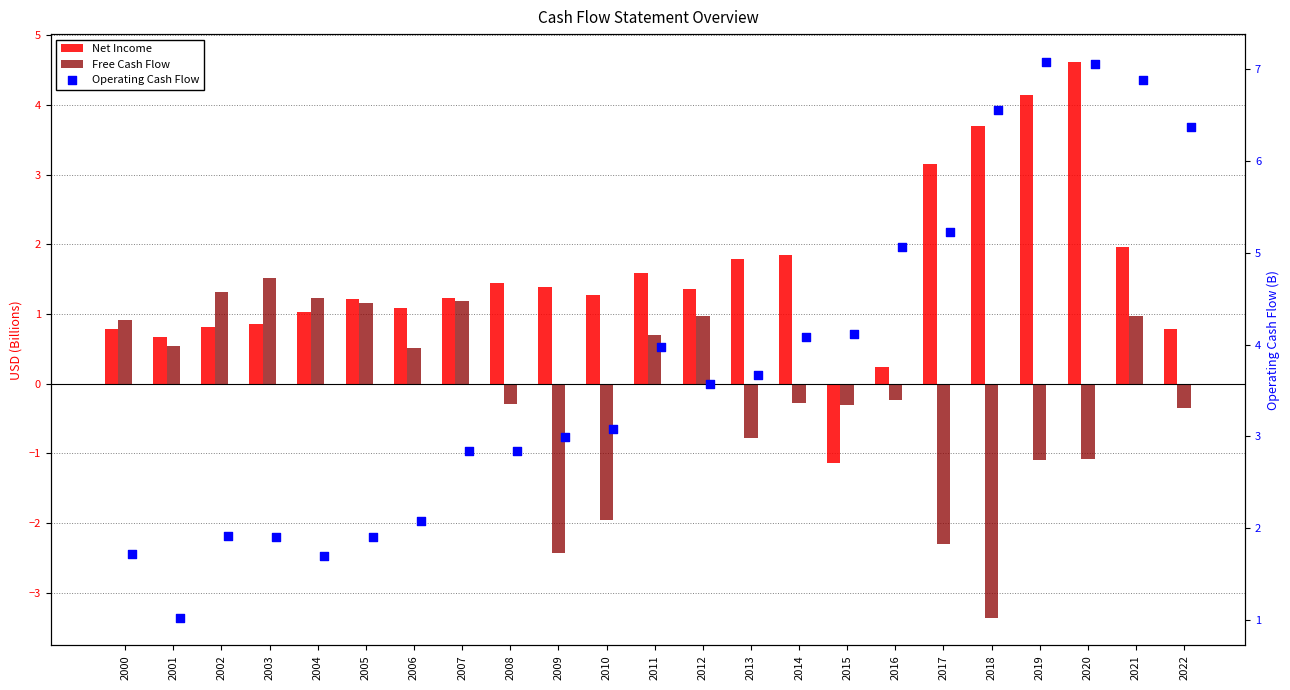

What is the total value across all series at 2002?

4.0